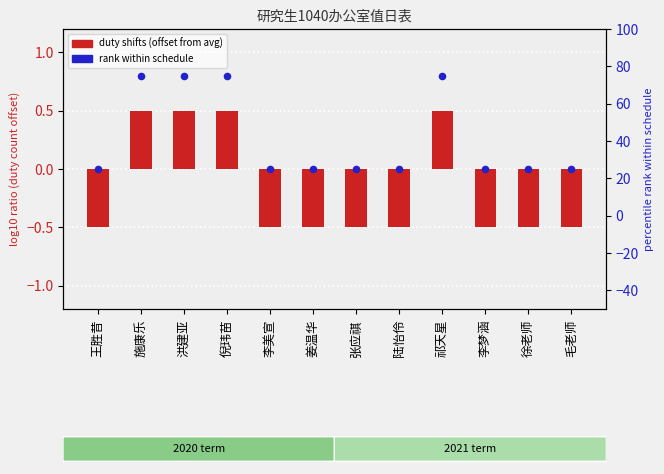

What are all the series names shown in the legend?

duty shifts, rank within schedule